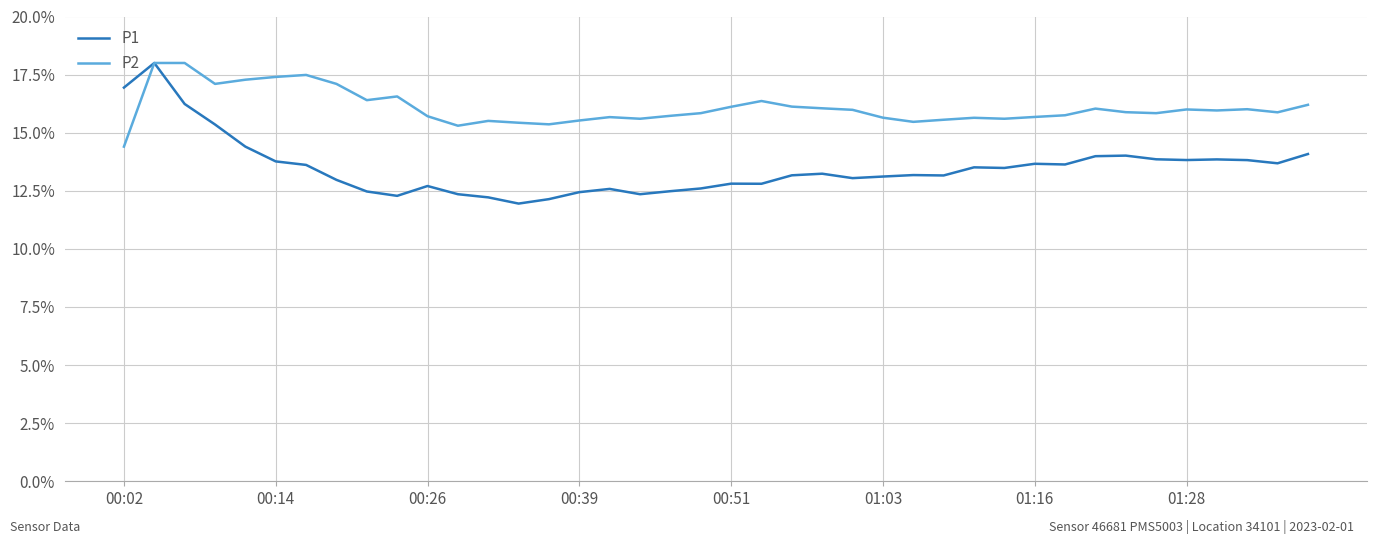

At how many categories does at least one series exceed 15?

40